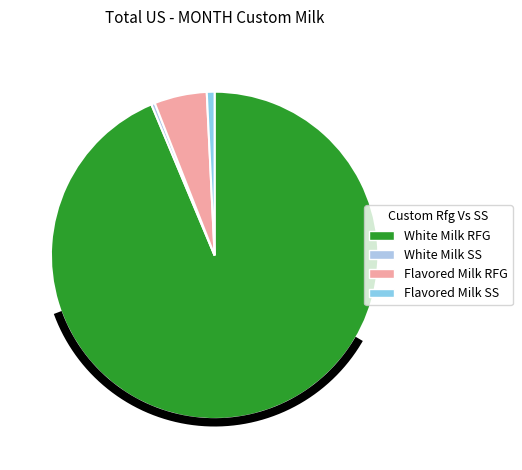

To the nearest percent, what percentage of the pie is SS?

1%